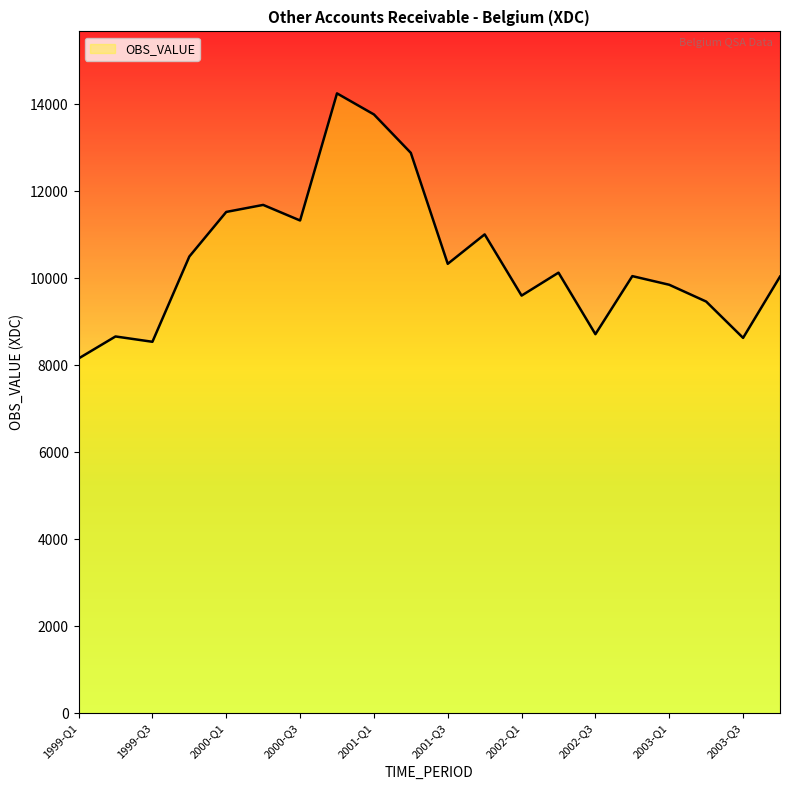

How many data points are above 10132?

10